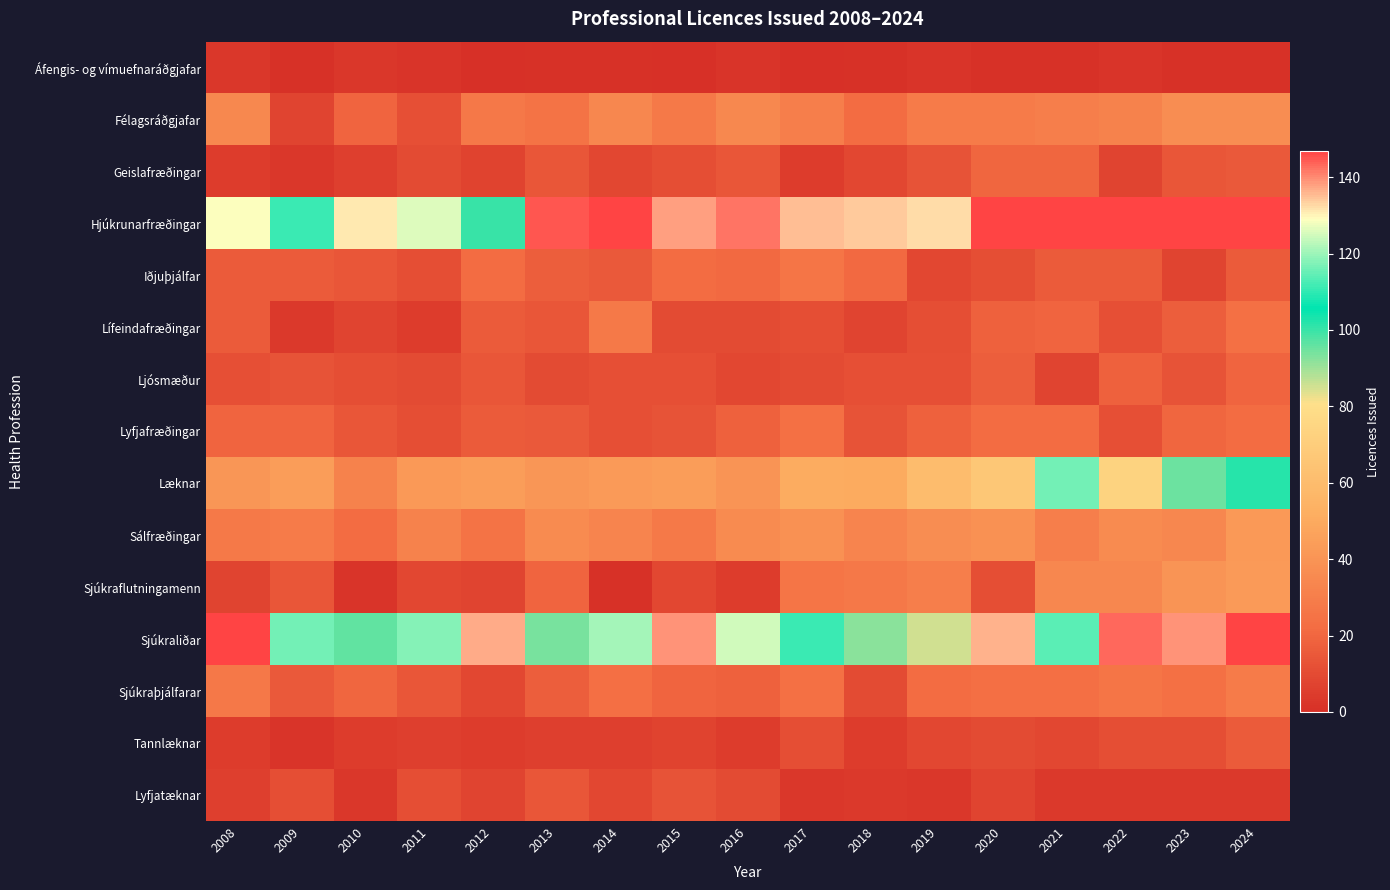

Reading left to right, extract all data points from this chart.

Áfengis- og vímuefnaráðgjafar: 2008=3	2009=1	2010=3	2011=2	2012=0	2013=1	2014=1	2015=0	2016=2	2017=0	2018=1	2019=2	2020=1	2021=1	2022=2	2023=1	2024=1
Félagsráðgjafar: 2008=35	2009=8	2010=19	2011=12	2012=27	2013=25	2014=34	2015=28	2016=35	2017=30	2018=22	2019=29	2020=29	2021=30	2022=32	2023=37	2024=37
Geislafræðingar: 2008=5	2009=3	2010=6	2011=10	2012=7	2013=14	2014=9	2015=11	2016=14	2017=5	2018=9	2019=13	2020=20	2021=20	2022=8	2023=14	2024=15
Hjúkrunarfræðingar: 2008=129	2009=111	2010=131	2011=126	2012=100	2013=145	2014=150	2015=138	2016=142	2017=135	2018=134	2019=132	2020=199	2021=196	2022=173	2023=230	2024=267
Iðjuþjálfar: 2008=16	2009=16	2010=14	2011=11	2012=22	2013=17	2014=15	2015=22	2016=21	2017=26	2018=21	2019=9	2020=11	2021=16	2022=16	2023=8	2024=16
Lífeindafræðingar: 2008=16	2009=4	2010=8	2011=5	2012=16	2013=14	2014=28	2015=10	2016=10	2017=11	2018=8	2019=11	2020=18	2021=19	2022=12	2023=17	2024=24
Ljósmæður: 2008=12	2009=13	2010=11	2011=10	2012=14	2013=10	2014=12	2015=12	2016=9	2017=10	2018=12	2019=12	2020=17	2021=8	2022=18	2023=13	2024=19
Lyfjafræðingar: 2008=19	2009=19	2010=14	2011=11	2012=16	2013=15	2014=12	2015=13	2016=18	2017=24	2018=13	2019=18	2020=22	2021=22	2022=12	2023=20	2024=22
Læknar: 2008=41	2009=44	2010=32	2011=42	2012=44	2013=41	2014=43	2015=44	2016=40	2017=51	2018=50	2019=60	2020=66	2021=116	2022=73	2023=95	2024=102
Sálfræðingar: 2008=28	2009=29	2010=22	2011=32	2012=25	2013=36	2014=33	2015=28	2016=36	2017=39	2018=33	2019=37	2020=39	2021=30	2022=36	2023=34	2024=42
Sjúkraflutningamenn: 2008=8	2009=14	2010=2	2011=9	2012=8	2013=19	2014=1	2015=9	2016=5	2017=26	2018=27	2019=30	2020=11	2021=34	2022=34	2023=40	2024=43
Sjúkraliðar: 2008=179	2009=116	2010=96	2011=118	2012=137	2013=94	2014=121	2015=139	2016=125	2017=111	2018=92	2019=85	2020=136	2021=114	2022=143	2023=139	2024=160
Sjúkraþjálfarar: 2008=27	2009=15	2010=20	2011=14	2012=9	2013=17	2014=23	2015=19	2016=18	2017=24	2018=10	2019=22	2020=23	2021=23	2022=26	2023=24	2024=29
Tannlæknar: 2008=5	2009=2	2010=5	2011=6	2012=5	2013=6	2014=6	2015=7	2016=5	2017=11	2018=5	2019=9	2020=10	2021=9	2022=11	2023=11	2024=16
Lyfjatæknar: 2008=6	2009=11	2010=3	2011=11	2012=8	2013=14	2014=9	2015=13	2016=10	2017=3	2018=4	2019=3	2020=8	2021=4	2022=4	2023=4	2024=4